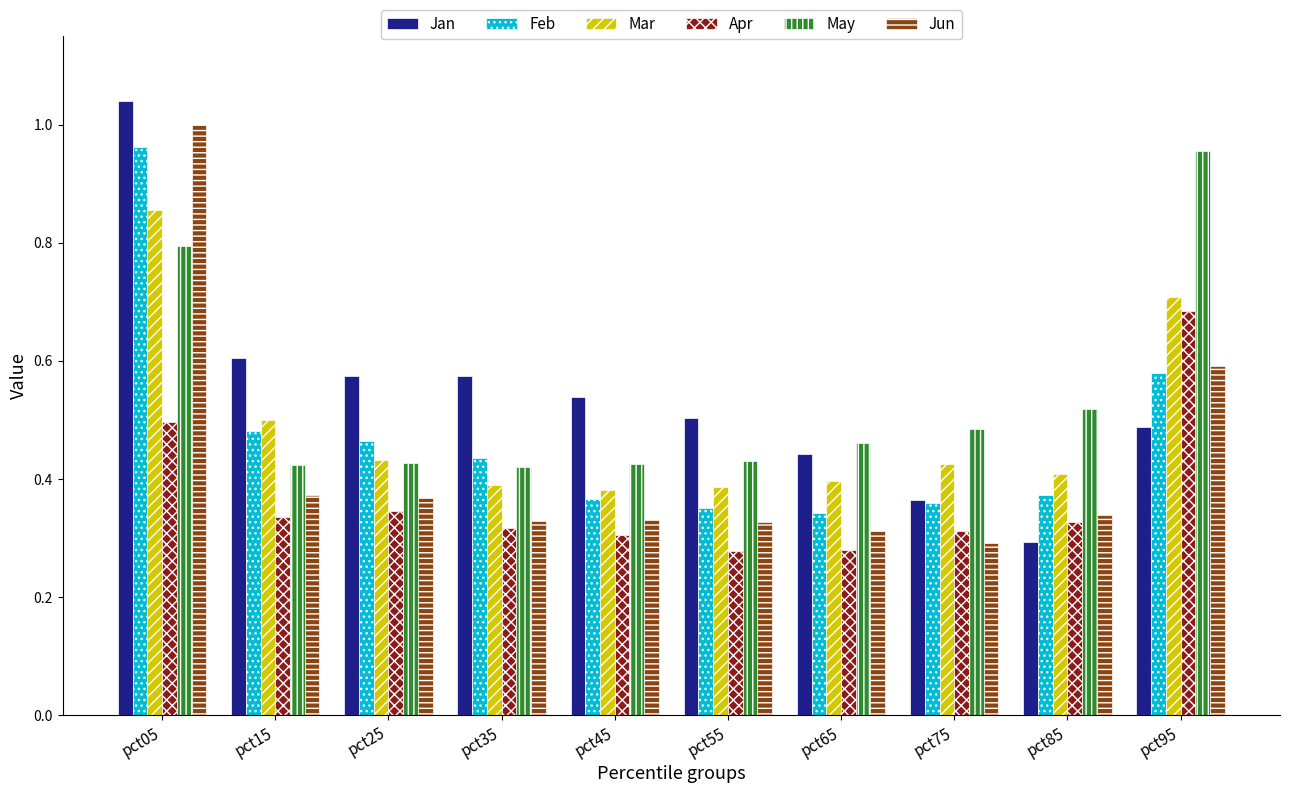

What is the sum of the Jan values at pct95 and pct15?

1.1